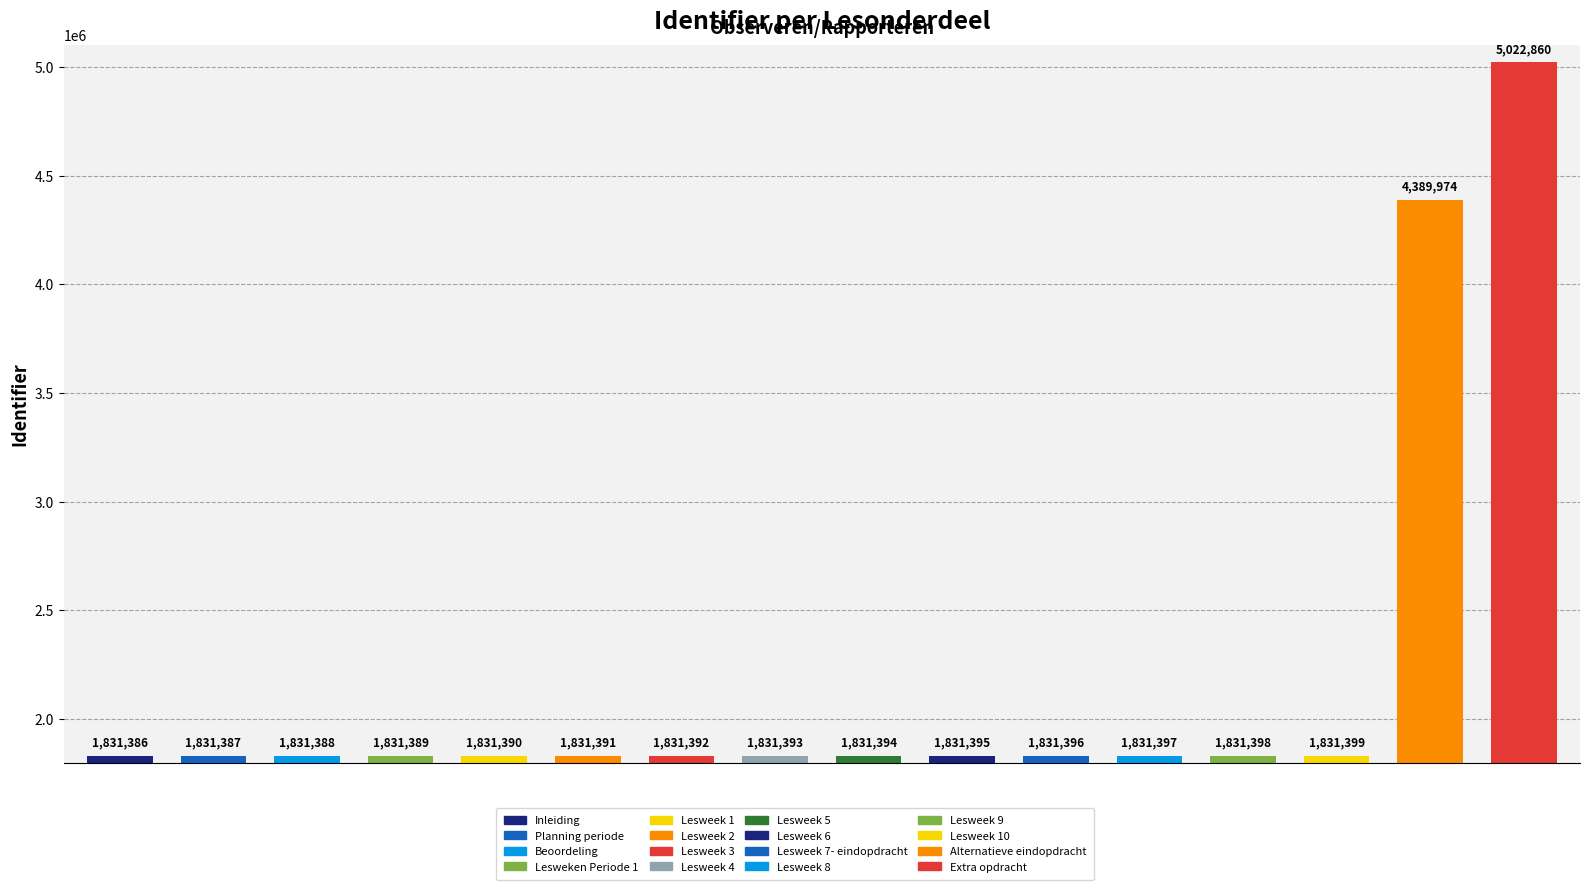

Reading right to left, what are all the values shown in this chart?

Extra opdracht=5022860	Alternatieve eindopdracht=4389974	Lesweek 10=1831399	Lesweek 9=1831398	Lesweek 8=1831397	Lesweek 7- eindopdracht=1831396	Lesweek 6=1831395	Lesweek 5=1831394	Lesweek 4=1831393	Lesweek 3=1831392	Lesweek 2=1831391	Lesweek 1=1831390	Lesweken Periode 1=1831389	Beoordeling=1831388	Planning periode=1831387	Inleiding=1831386